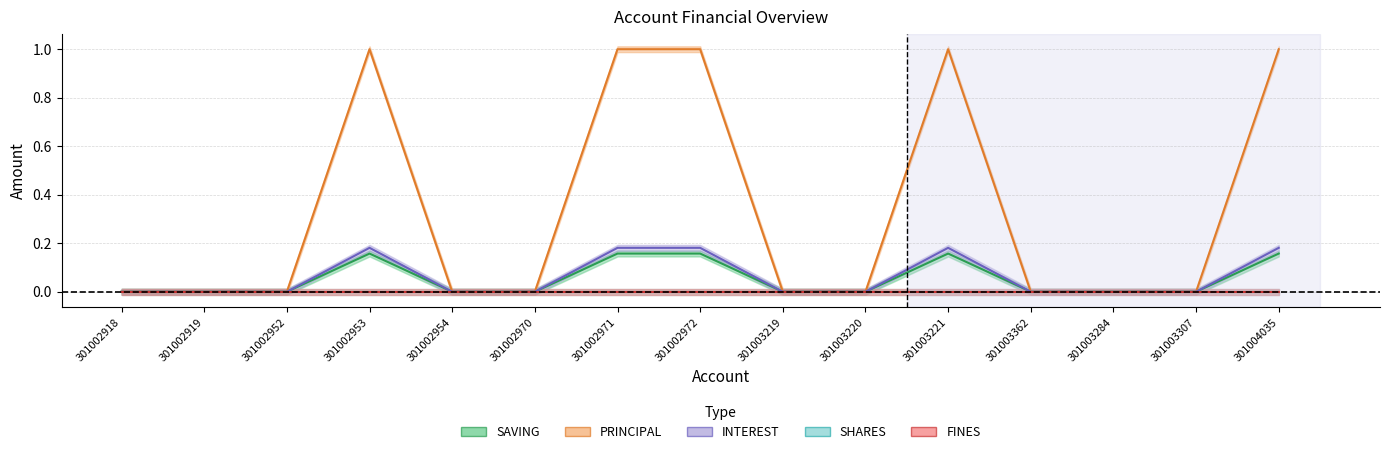

Which category has the lowest value across all series?

301002918